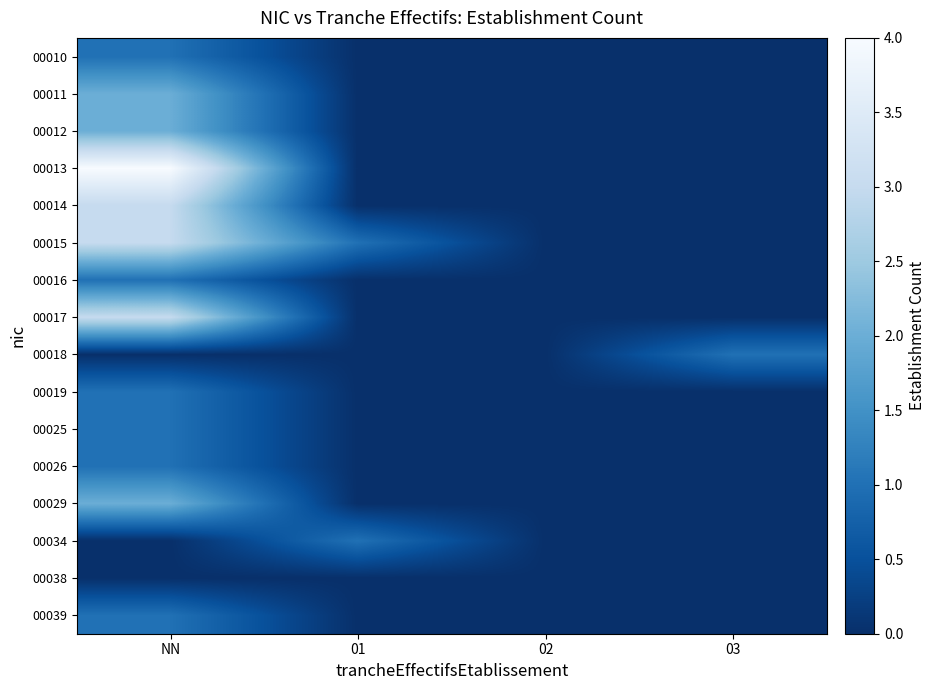

Reading left to right, list all the values displayed in this chart.

00010: NN=1	01=0	02=0	03=0
00011: NN=2	01=0	02=0	03=0
00012: NN=2	01=0	02=0	03=0
00013: NN=4	01=0	02=0	03=0
00014: NN=3	01=0	02=0	03=0
00015: NN=3	01=1	02=0	03=0
00016: NN=1	01=0	02=0	03=0
00017: NN=3	01=0	02=0	03=0
00018: NN=0	01=0	02=0	03=1
00019: NN=1	01=0	02=0	03=0
00025: NN=1	01=0	02=0	03=0
00026: NN=1	01=0	02=0	03=0
00029: NN=2	01=0	02=0	03=0
00034: NN=0	01=1	02=0	03=0
00038: NN=0	01=0	02=0	03=0
00039: NN=1	01=0	02=0	03=0